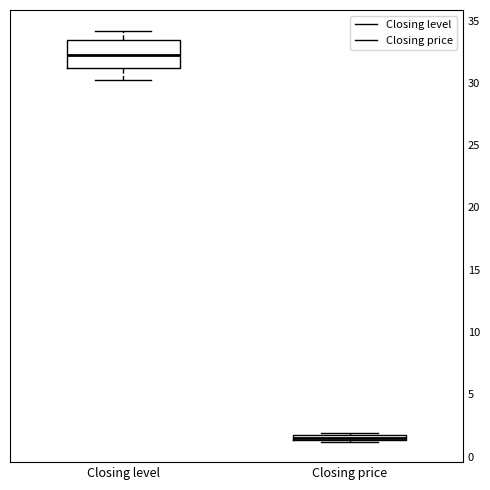

Which box's median line is the highest?

Closing level